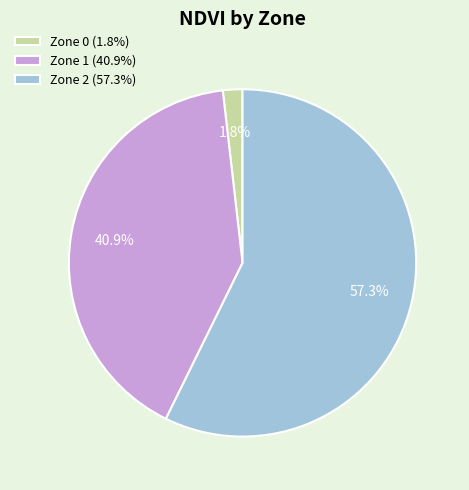

How many segments does this pie chart have?

3